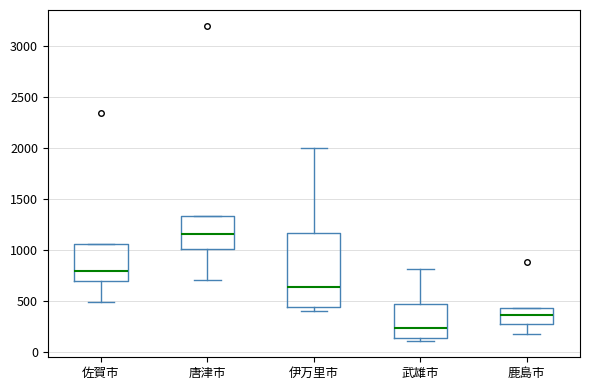

Which box is the tallest, from its lower edge to its upper edge?

伊万里市